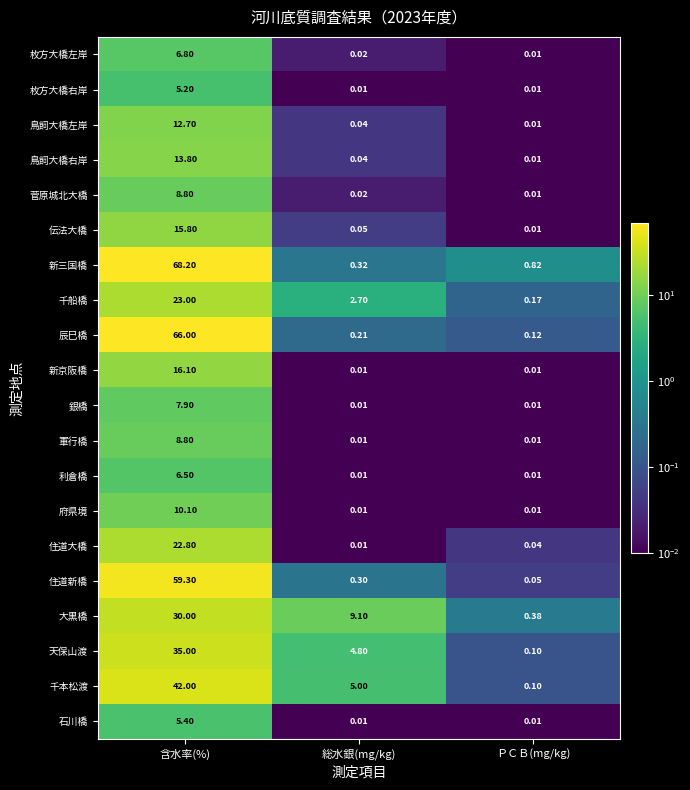

At which category is the sum across all series the highest?

含水率(%)